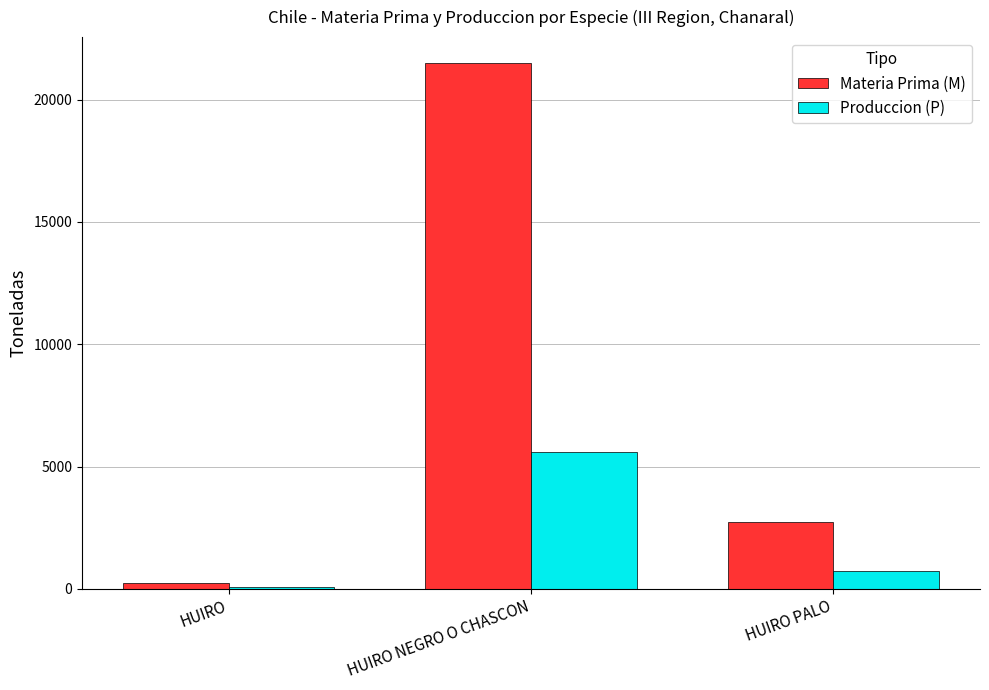

Which label corresponds to the largest value in the chart?

HUIRO NEGRO O CHASCON